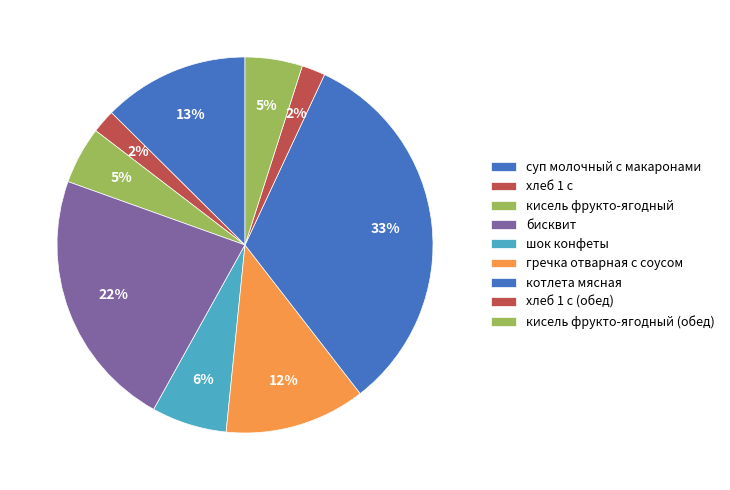

How many slices are in this pie chart?

9